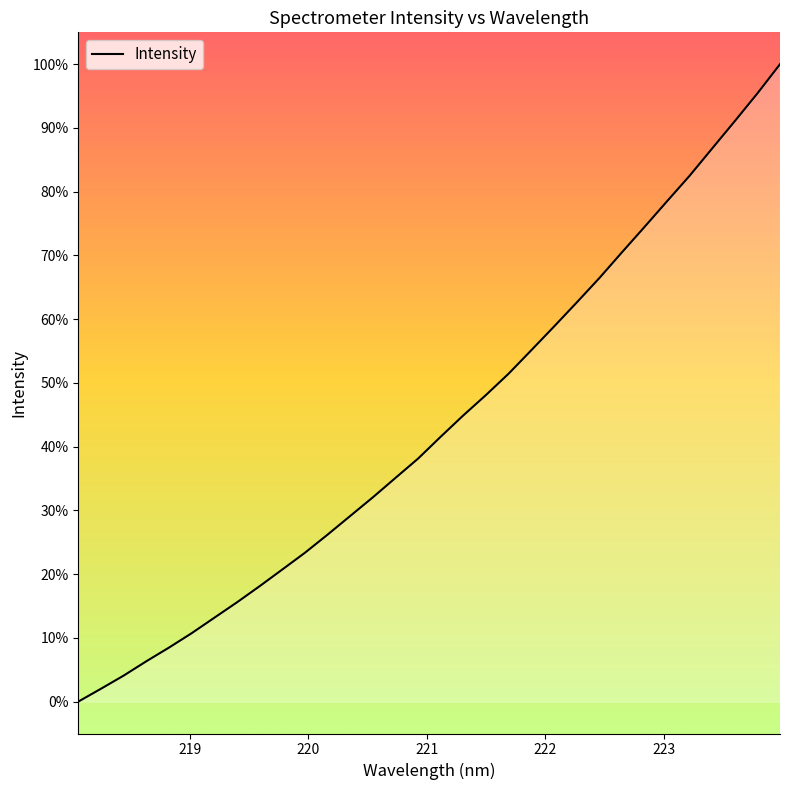

True or false: there are more than 2 points higher than both neighbors.

False